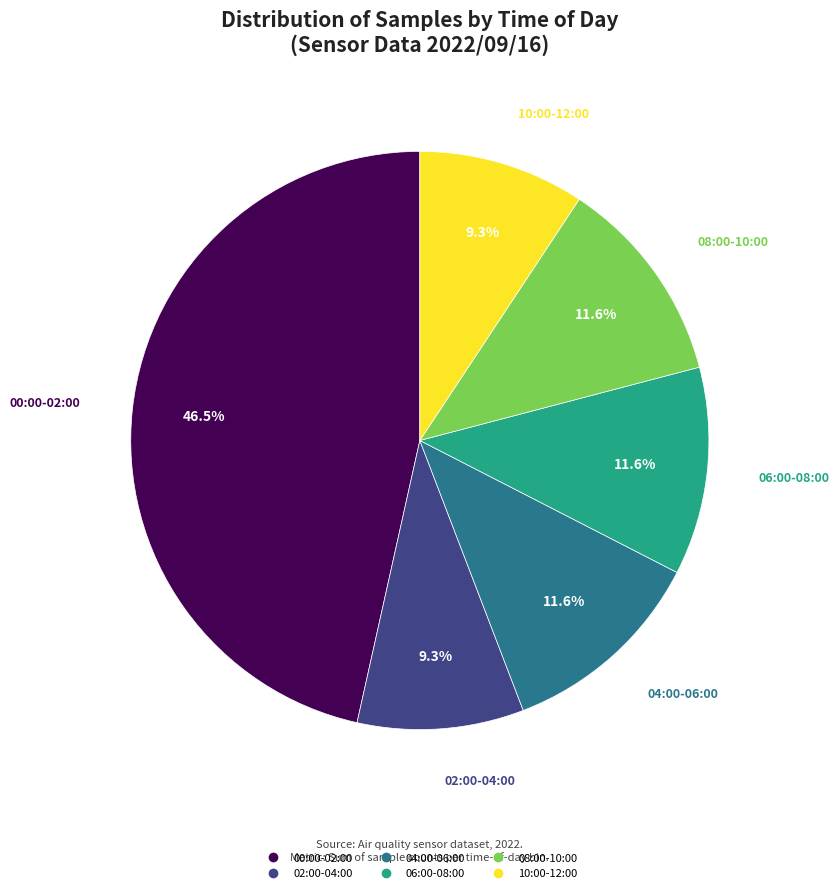

Is there any slice that represents more than half of the pie?

No